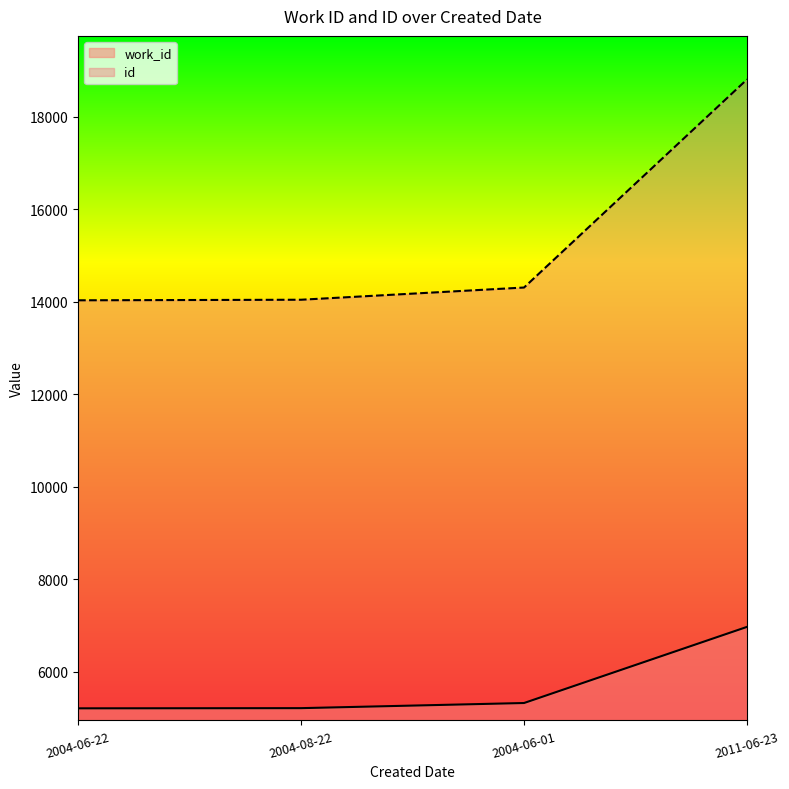

True or false: id and work_id cross at least once.

False